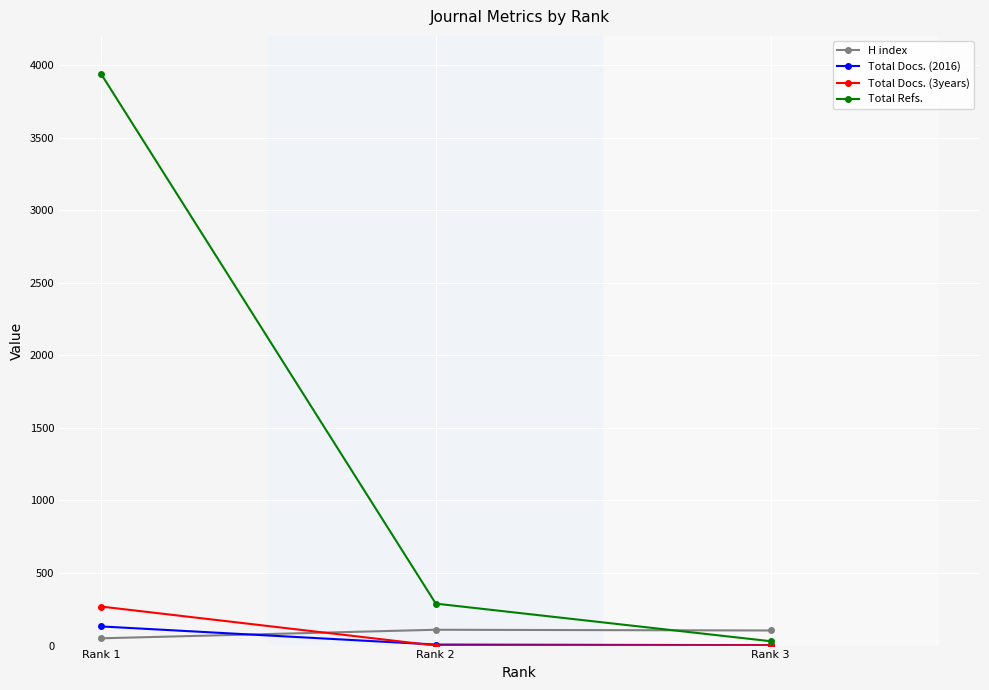

Where is Total Refs. nearest to the value 1985?

Rank 2